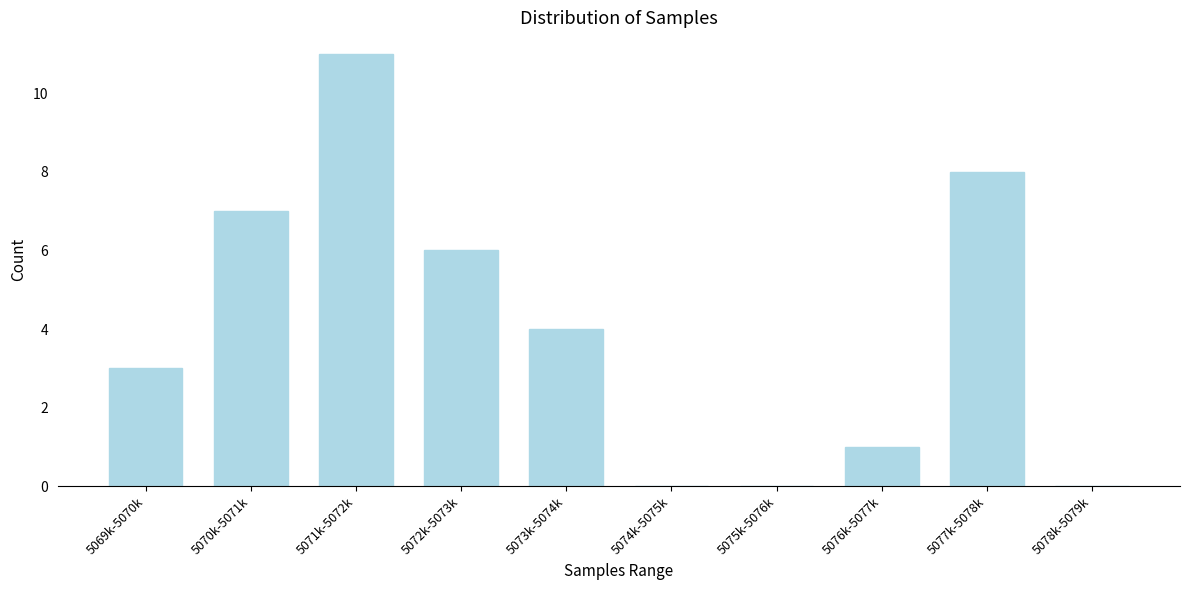

Reading left to right, extract all data points from this chart.

5069k-5070k=3	5070k-5071k=7	5071k-5072k=11	5072k-5073k=6	5073k-5074k=4	5074k-5075k=0	5075k-5076k=0	5076k-5077k=1	5077k-5078k=8	5078k-5079k=0